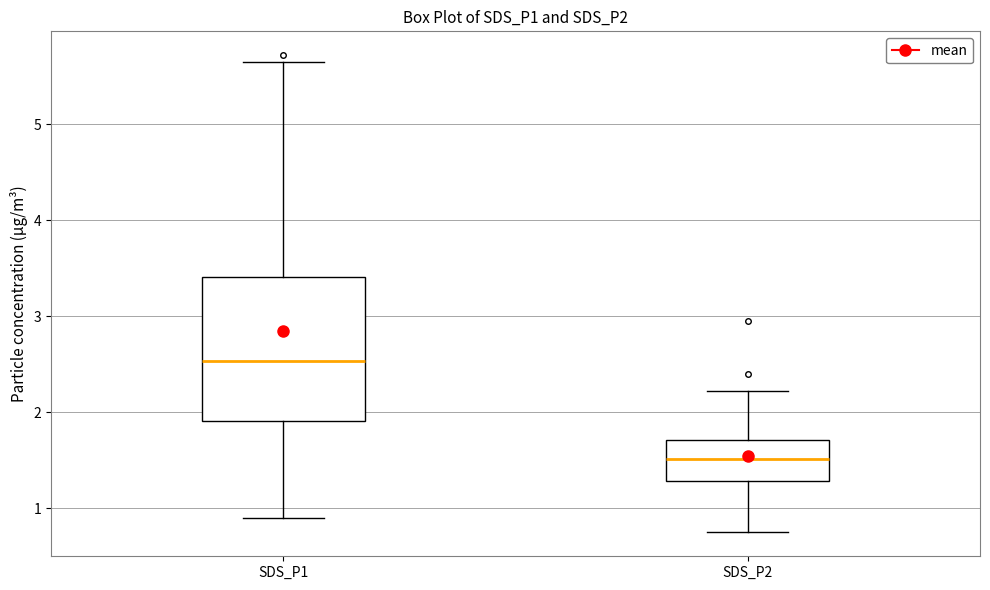

Reading left to right, read every box against the y-axis: the position of its median line, the range the box covers, and the ends of its whiskers. The values are not printed on the chart, so give them approximately, as read against the axis.

SDS_P1: median 2.5, box 1.9 to 3.4, whiskers 0.9 to 5.7
SDS_P2: median 1.5, box 1.3 to 1.7, whiskers 0.8 to 2.2